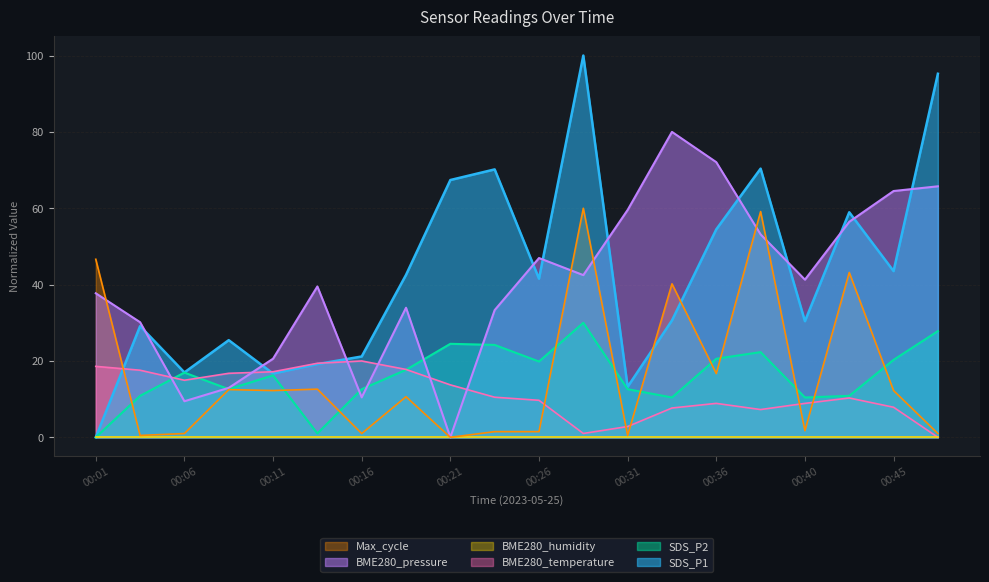

After their last crossing, which series has the higher values: BME280_temperature or SDS_P1?

SDS_P1